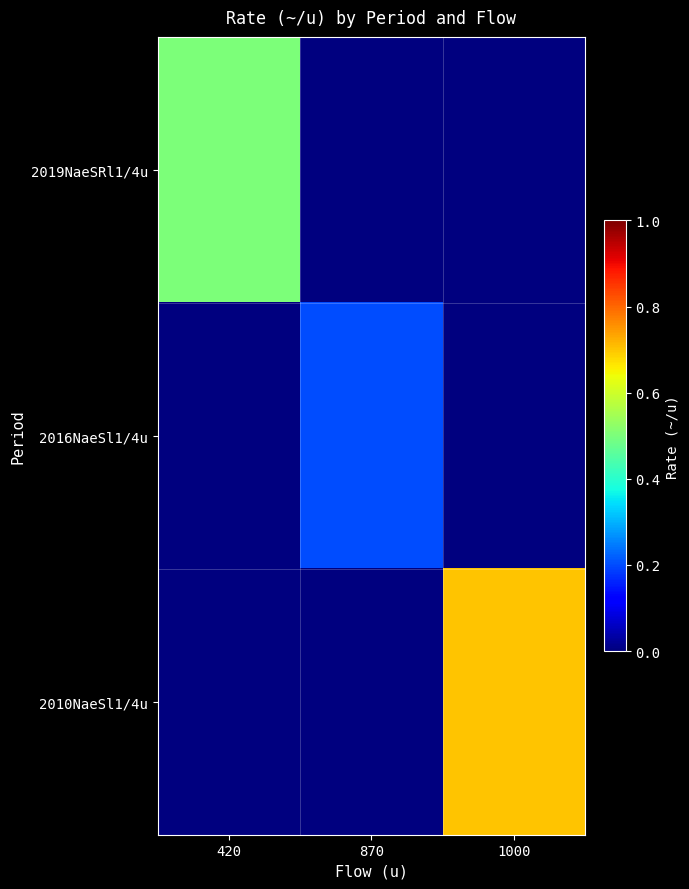

Rank the series at 420 from highest to lowest value.

2019NaeSRl1/4u, 2016NaeSl1/4u, 2010NaeSl1/4u